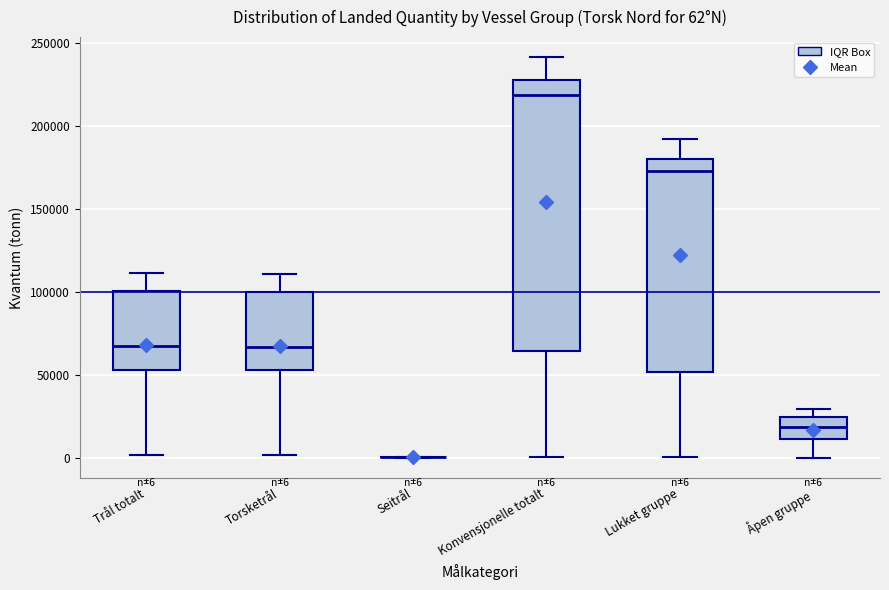

Comparing the boxes themselves (not the whiskers), which one is the tallest?

Konvensjonelle totalt